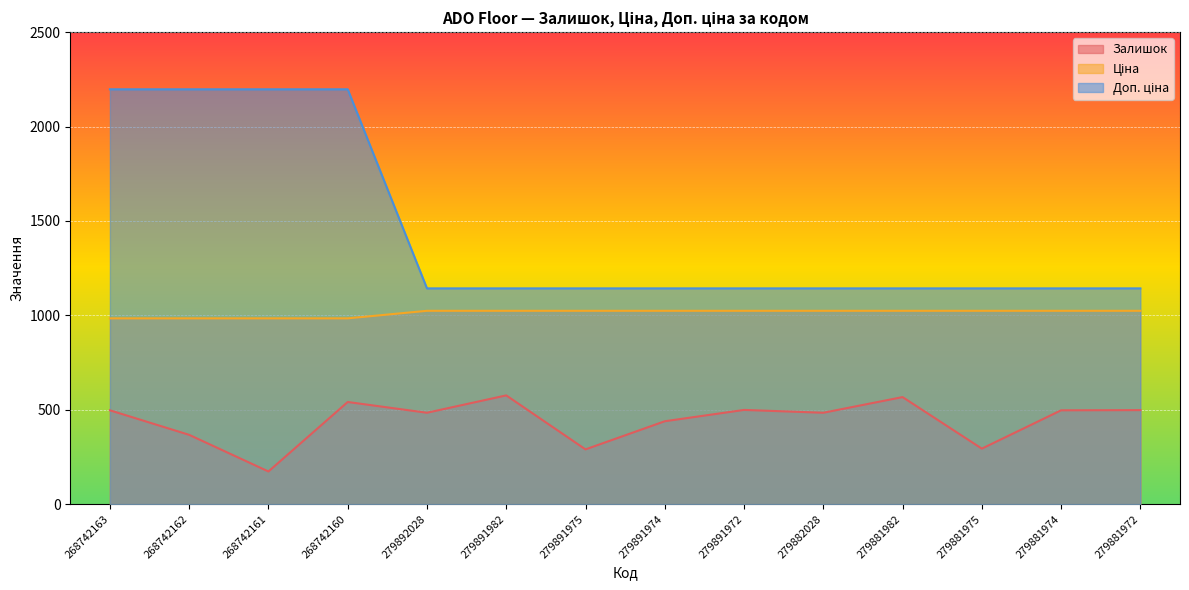

True or false: Ціна and Доп. ціна cross at least once.

False